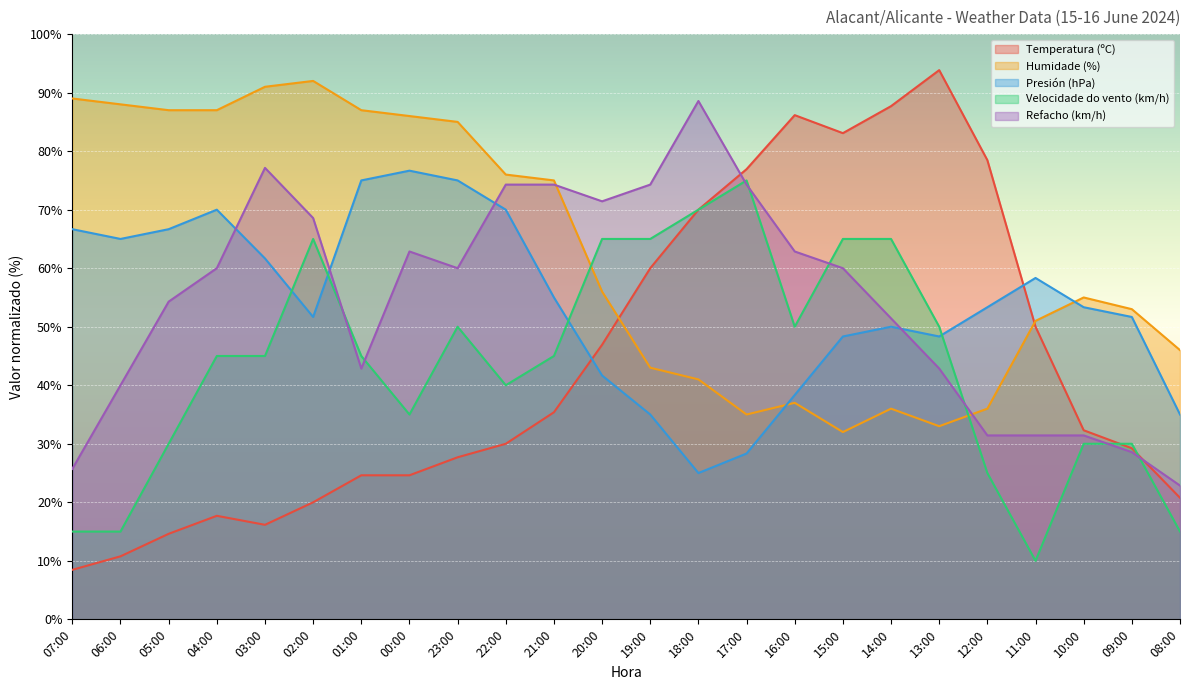

Reading right to left, list all the values displayed in this chart.

Temperatura (ºC): 08:00=20.8	09:00=29.2	10:00=32.3	11:00=50.0	12:00=78.5	13:00=93.8	14:00=87.7	15:00=83.1	16:00=86.2	17:00=76.9	18:00=70.0	19:00=60.0	20:00=46.9	21:00=35.4	22:00=30.0	23:00=27.7	00:00=24.6	01:00=24.6	02:00=20.0	03:00=16.2	04:00=17.7	05:00=14.6	06:00=10.8	07:00=8.5
Humidade (%): 08:00=46.0	09:00=53.0	10:00=55.0	11:00=51.0	12:00=36.0	13:00=33.0	14:00=36.0	15:00=32.0	16:00=37.0	17:00=35.0	18:00=41.0	19:00=43.0	20:00=56.0	21:00=75.0	22:00=76.0	23:00=85.0	00:00=86.0	01:00=87.0	02:00=92.0	03:00=91.0	04:00=87.0	05:00=87.0	06:00=88.0	07:00=89.0
Presión (hPa): 08:00=35.0	09:00=51.7	10:00=53.3	11:00=58.3	12:00=53.3	13:00=48.3	14:00=50.0	15:00=48.3	16:00=38.3	17:00=28.3	18:00=25.0	19:00=35.0	20:00=41.7	21:00=55.0	22:00=70.0	23:00=75.0	00:00=76.7	01:00=75.0	02:00=51.7	03:00=61.7	04:00=70.0	05:00=66.7	06:00=65.0	07:00=66.7
Velocidade do vento (km/h): 08:00=15.0	09:00=30.0	10:00=30.0	11:00=10.0	12:00=25.0	13:00=50.0	14:00=65.0	15:00=65.0	16:00=50.0	17:00=75.0	18:00=70.0	19:00=65.0	20:00=65.0	21:00=45.0	22:00=40.0	23:00=50.0	00:00=35.0	01:00=45.0	02:00=65.0	03:00=45.0	04:00=45.0	05:00=30.0	06:00=15.0	07:00=15.0
Refacho (km/h): 08:00=22.9	09:00=28.6	10:00=31.4	11:00=31.4	12:00=31.4	13:00=42.9	14:00=51.4	15:00=60.0	16:00=62.9	17:00=74.3	18:00=88.6	19:00=74.3	20:00=71.4	21:00=74.3	22:00=74.3	23:00=60.0	00:00=62.9	01:00=42.9	02:00=68.6	03:00=77.1	04:00=60.0	05:00=54.3	06:00=40.0	07:00=25.7